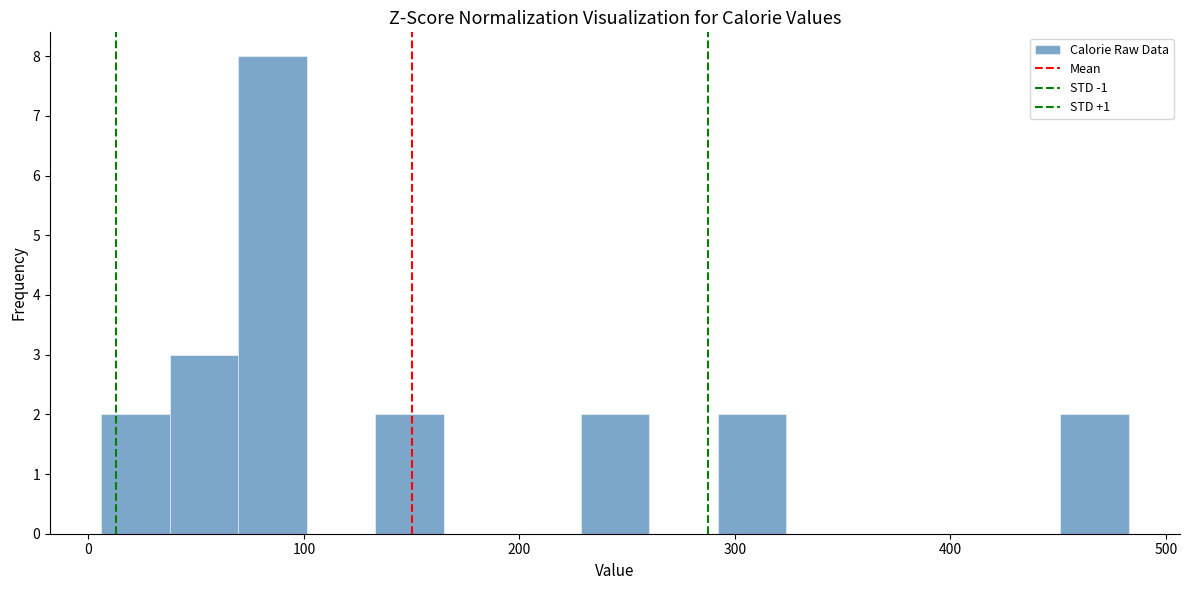

Read against the x-axis, roughly where is the centre of the tallest bar?

90